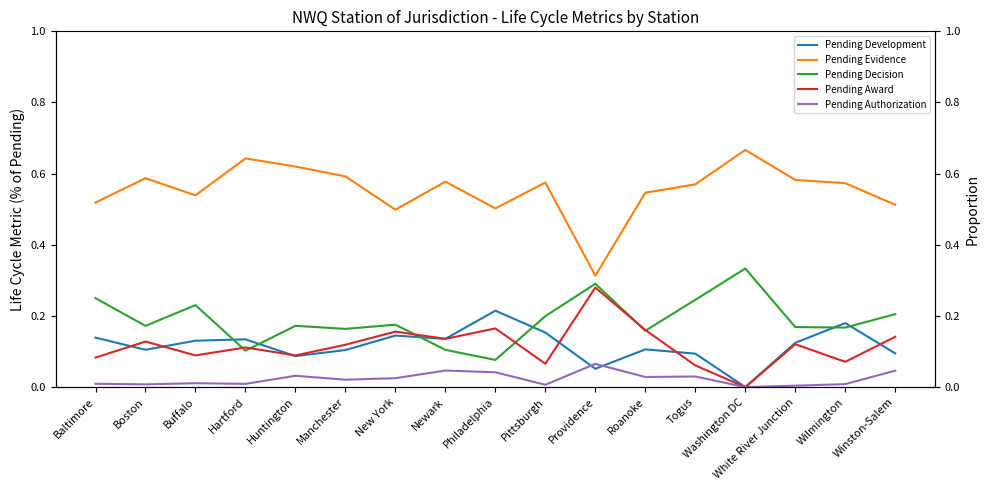

What is the difference between the maximum and minimum values in the Pending Decision series?

0.3